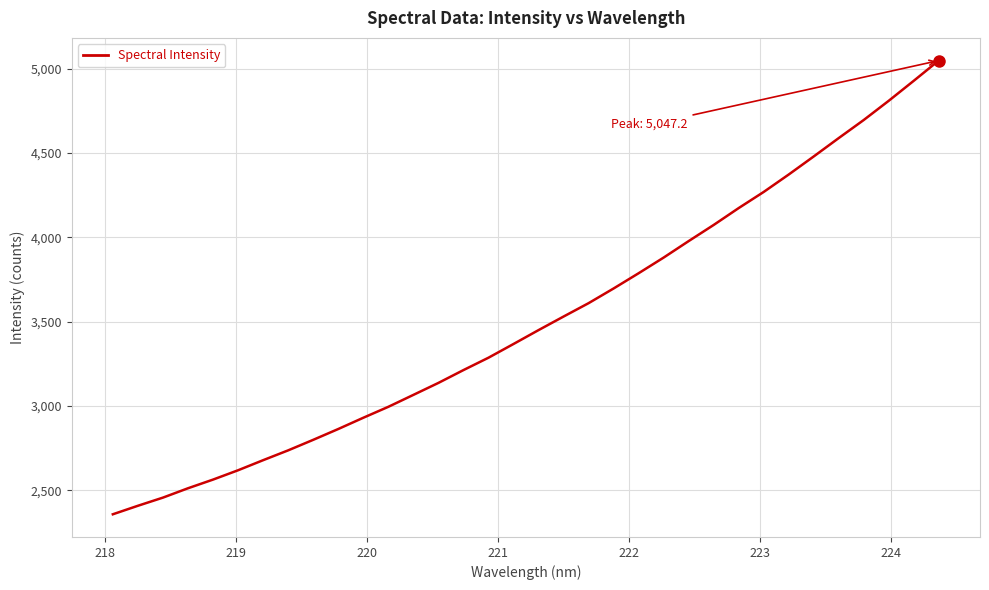

What is the difference between the maximum and minimum values?

2688.4